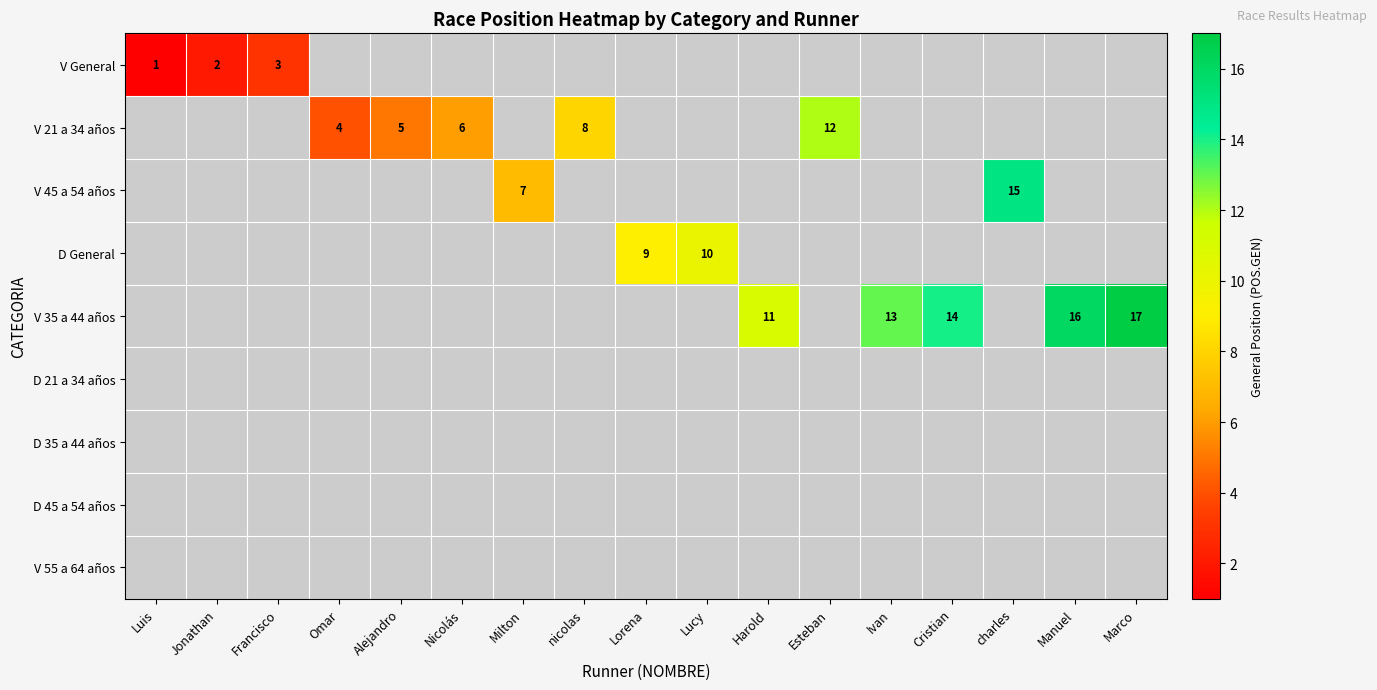

List the series in order of their peak value, lowest first.

D 21 a 34 años, D 35 a 44 años, D 45 a 54 años, V 55 a 64 años, V General, D General, V 21 a 34 años, V 45 a 54 años, V 35 a 44 años